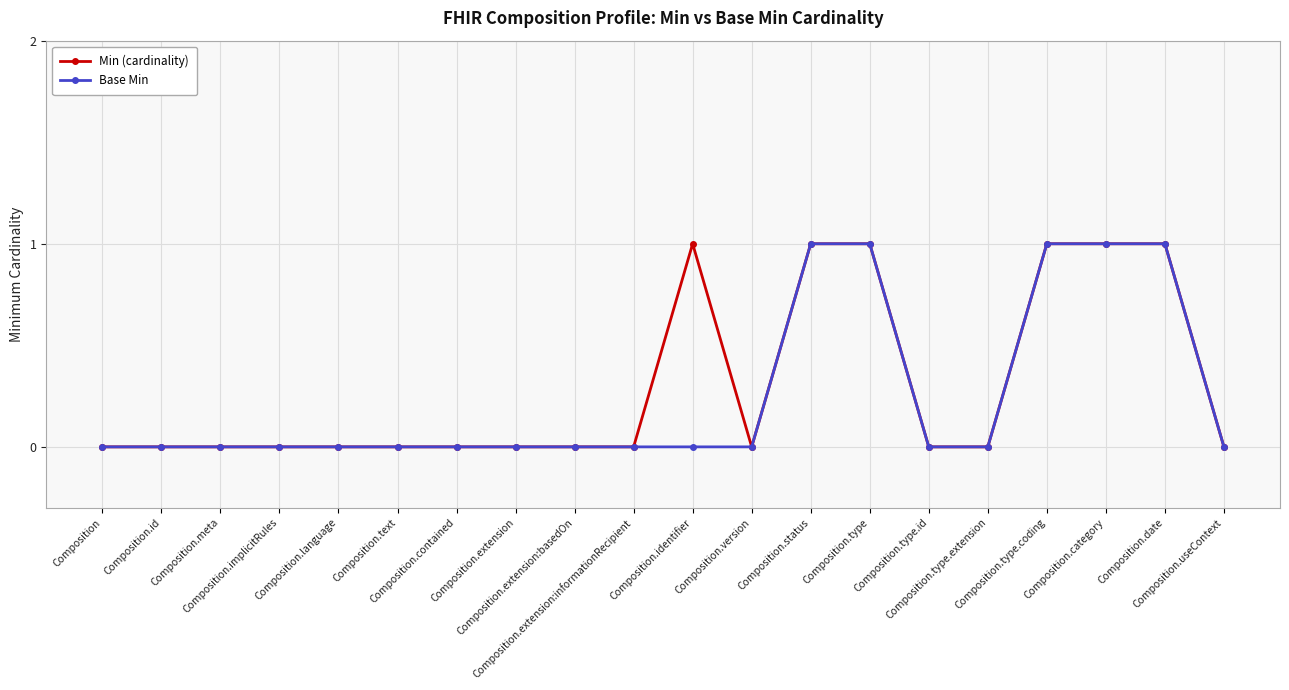

True or false: Min (cardinality) has more than 0 points higher than both neighbors.

True